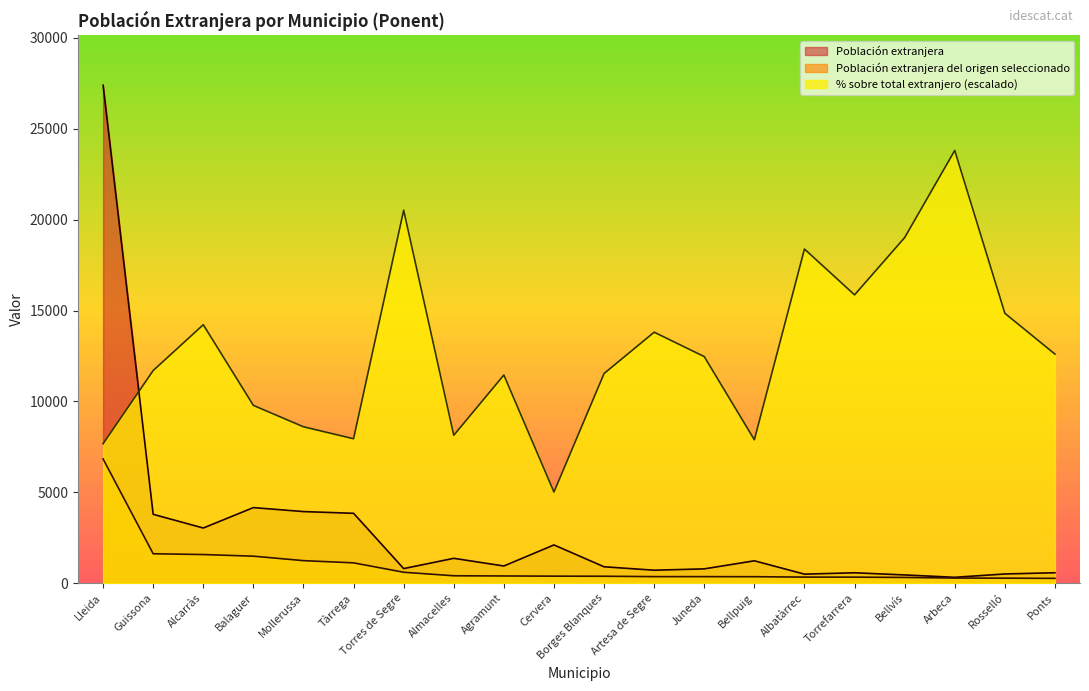

At which category is the sum across all series the highest?

Lleida